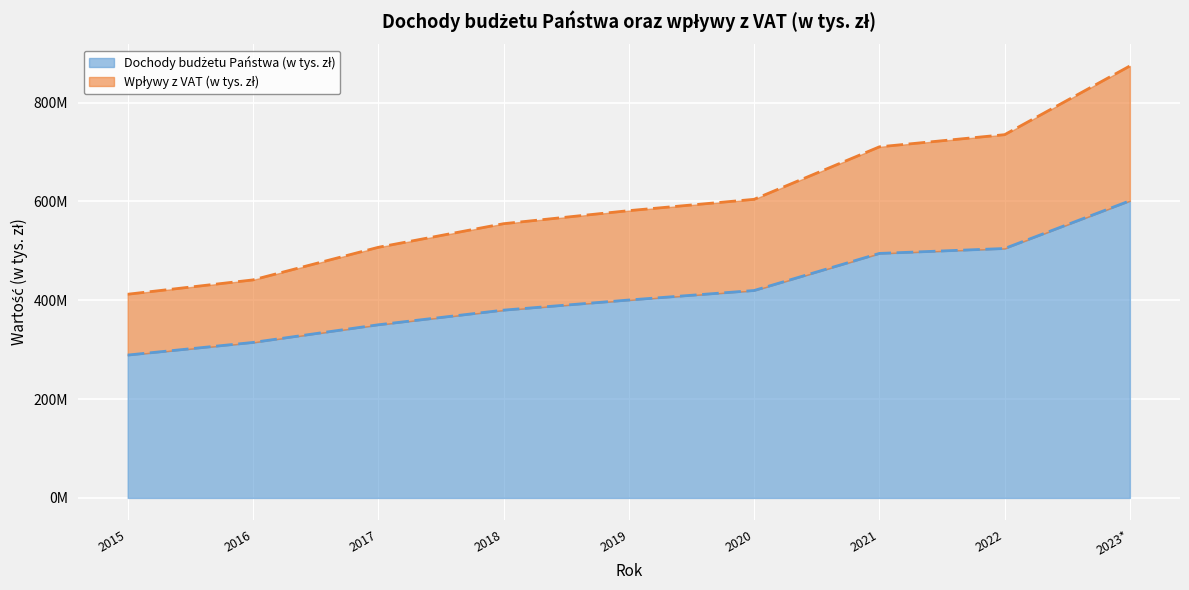

What is the label of the 9th point from the left?

2023*